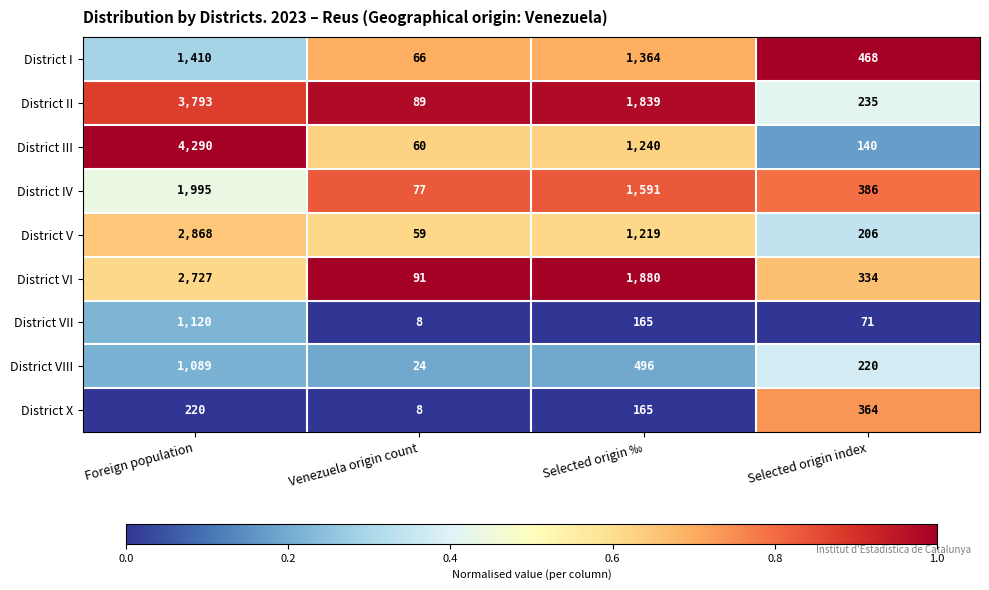

What is the difference between the highest and lowest values at Venezuela origin count?

83